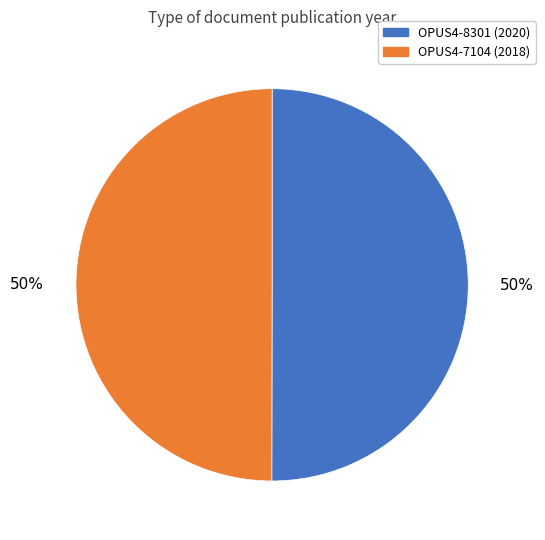

Approximately how many times larger is the value at OPUS4-7104 compared to OPUS4-8301?

1.0